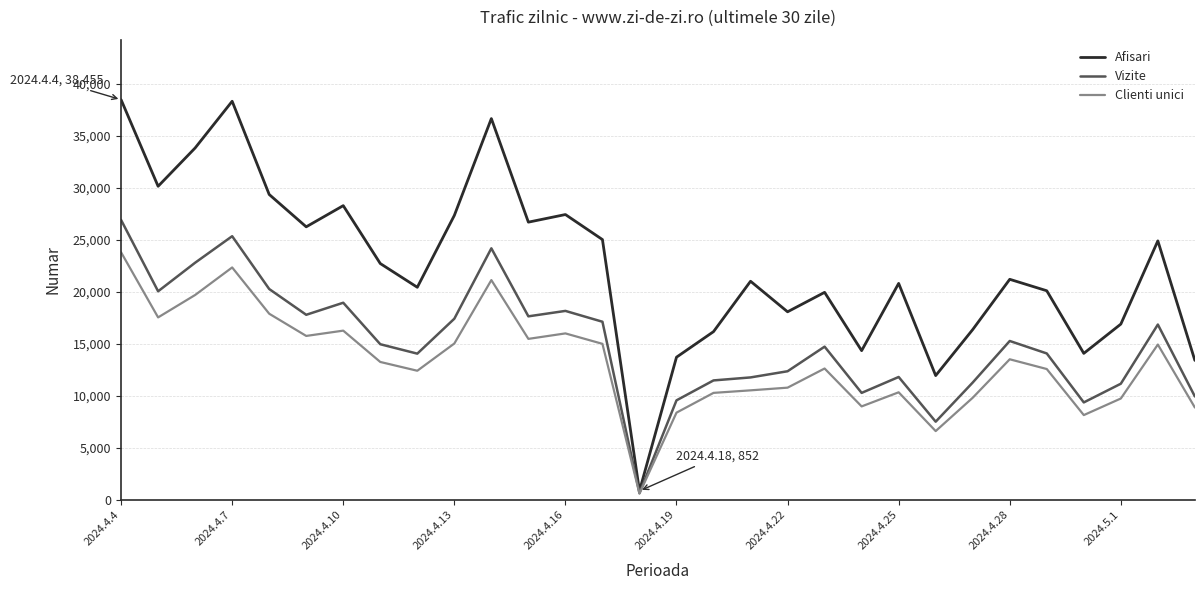

Which series has the largest total across all categories?

Afisari